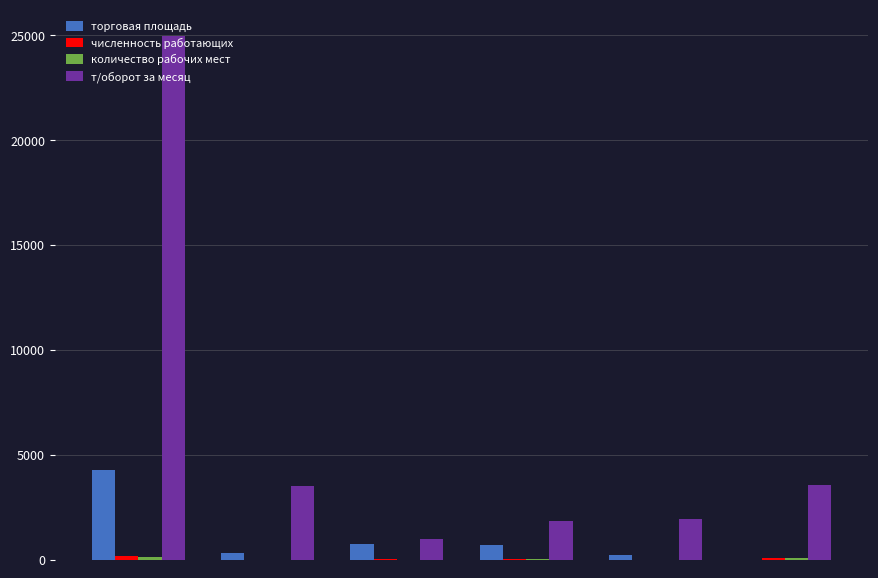

What is the greatest value displayed?

24970.0